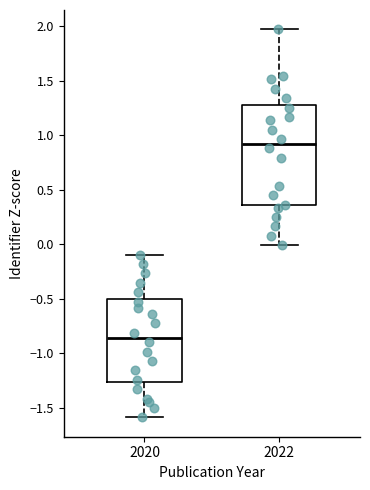

Reading left to right, transcribe this box plot: for each box, give where its median line is, the range the box spans, and where its two whiskers end, as read against the y-axis. The values are not printed on the chart, so give them approximately, as read against the axis.

2020: median -0.85, box -1.25 to -0.50, whiskers -1.60 to -0.10
2022: median 0.95, box 0.35 to 1.30, whiskers 0.00 to 1.95